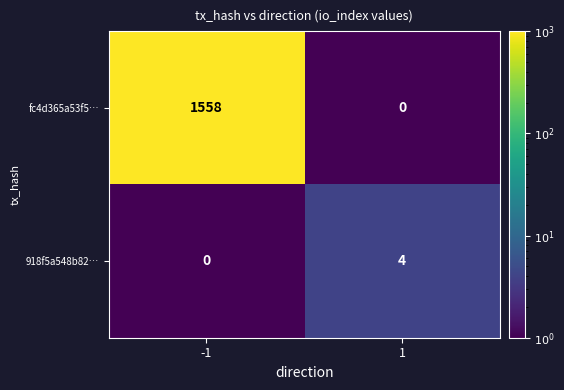

Between -1 and 1, which series saw the biggest shift?

fc4d365a53f5…